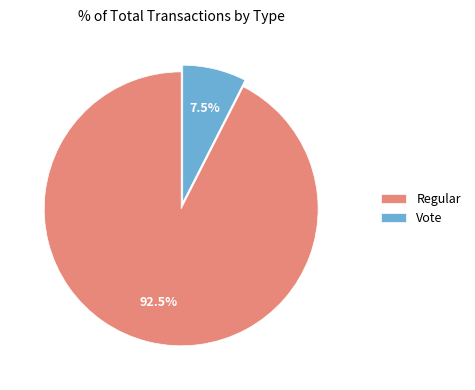

What is the largest slice in the pie chart?

Regular